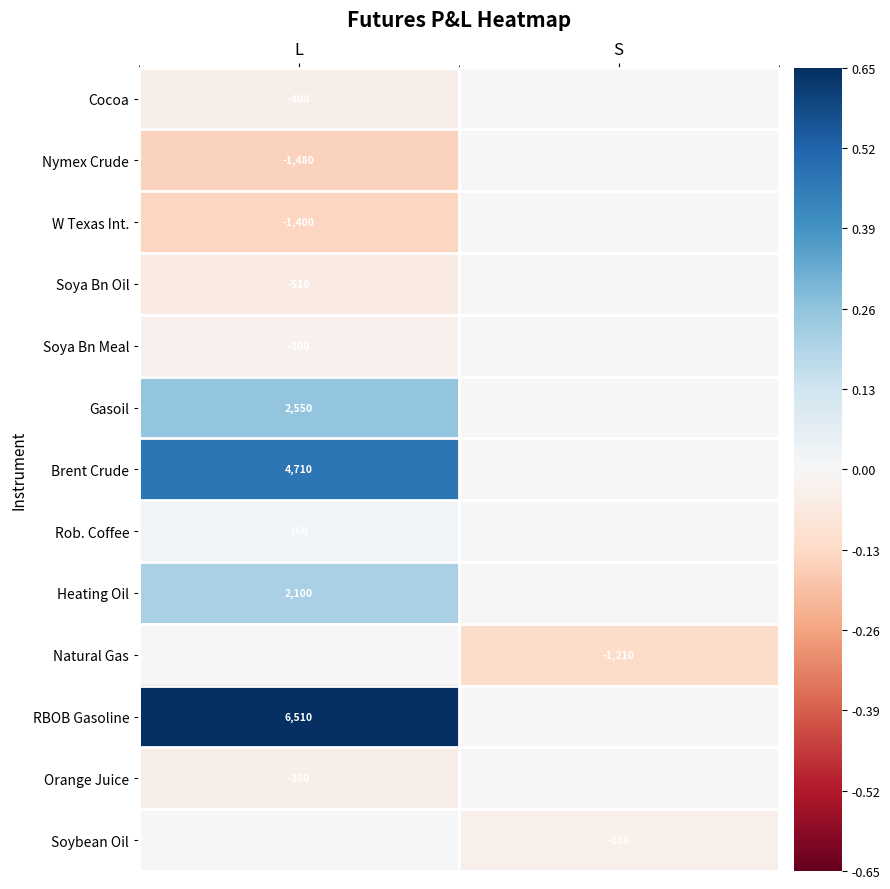

True or false: Natural Gas has a value of -1210 at S.

True